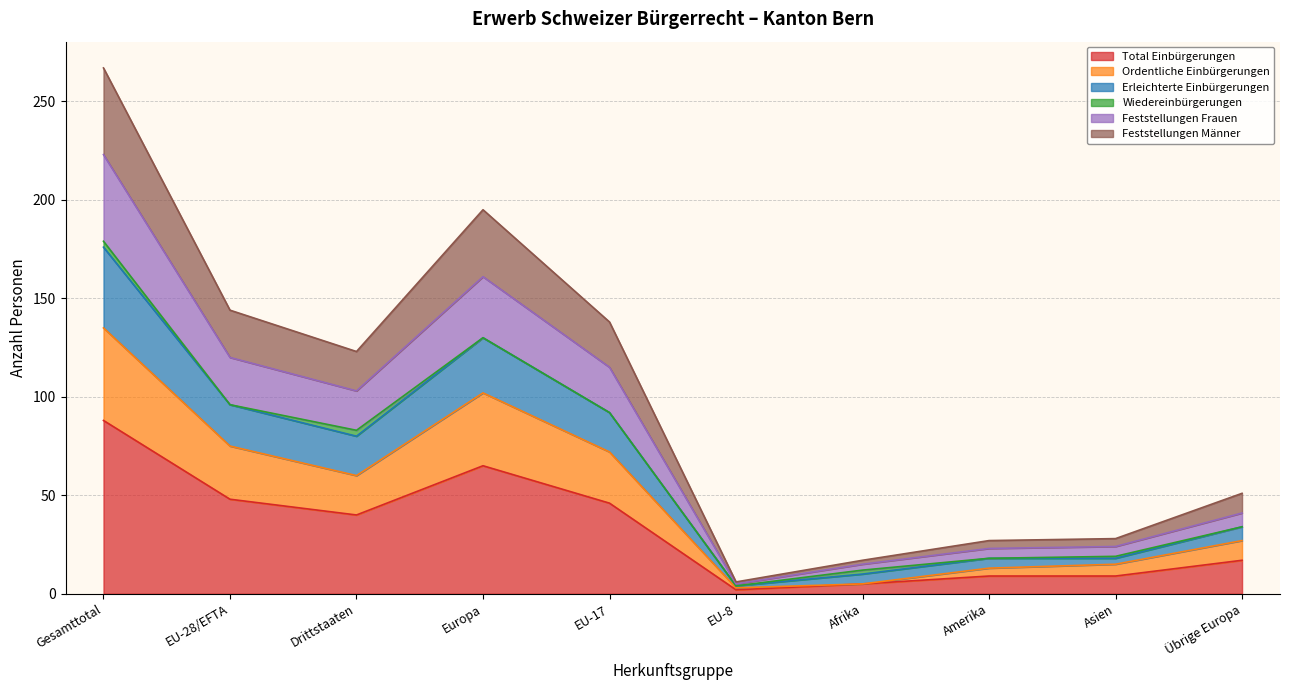

What is the difference between the Total Einbürgerungen values at Übrige Europa and Amerika?

8